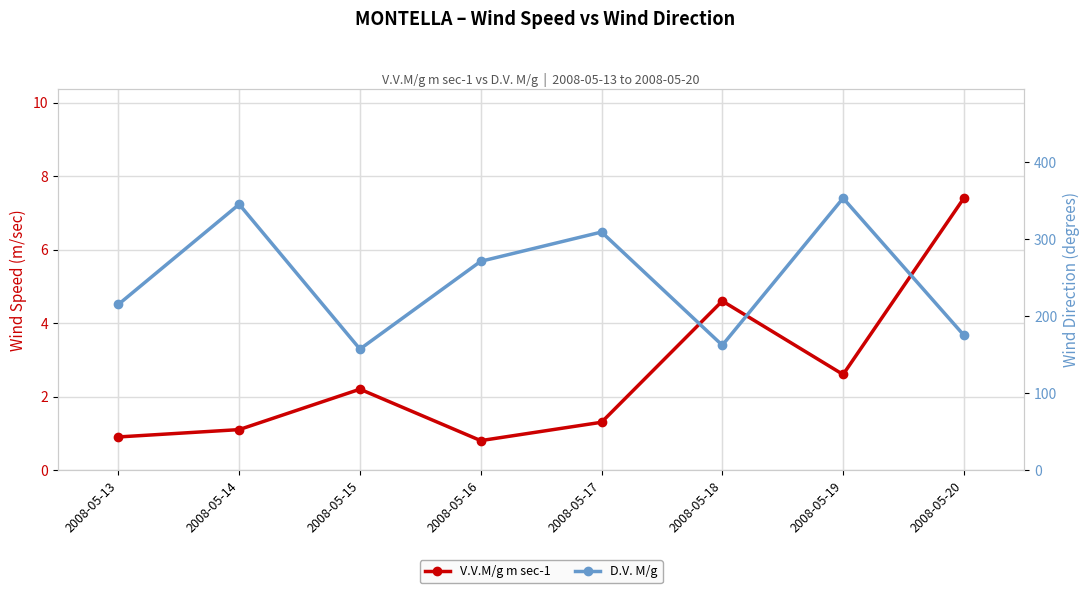

Reading right to left, extract all data points from this chart.

V.V.M/g m sec-1: 7.4	2.6	4.6	1.3	0.8	2.2	1.1	0.9
D.V. M/g: 175.0	353.0	162.0	309.0	271.0	157.0	345.0	215.0